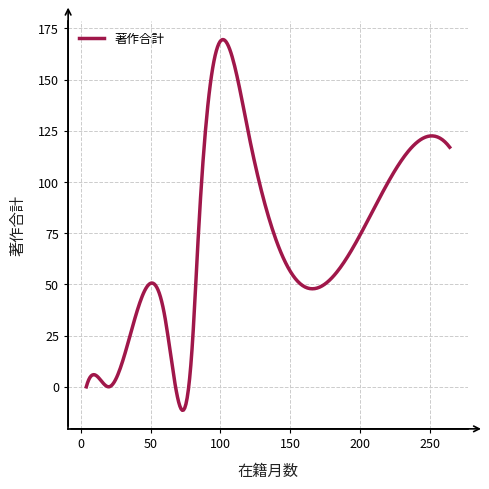

What is the greatest value displayed?

169.6